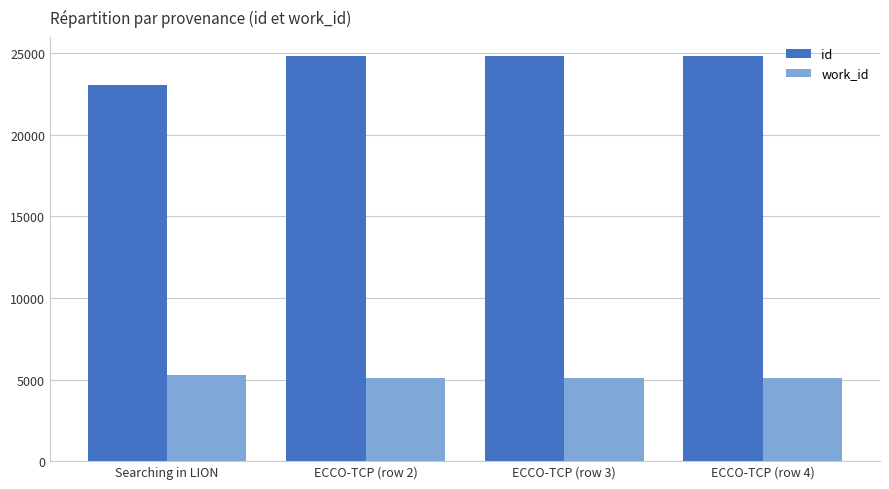

Is it true that work_id equals 2078 at ECCO-TCP (row 3)?

False